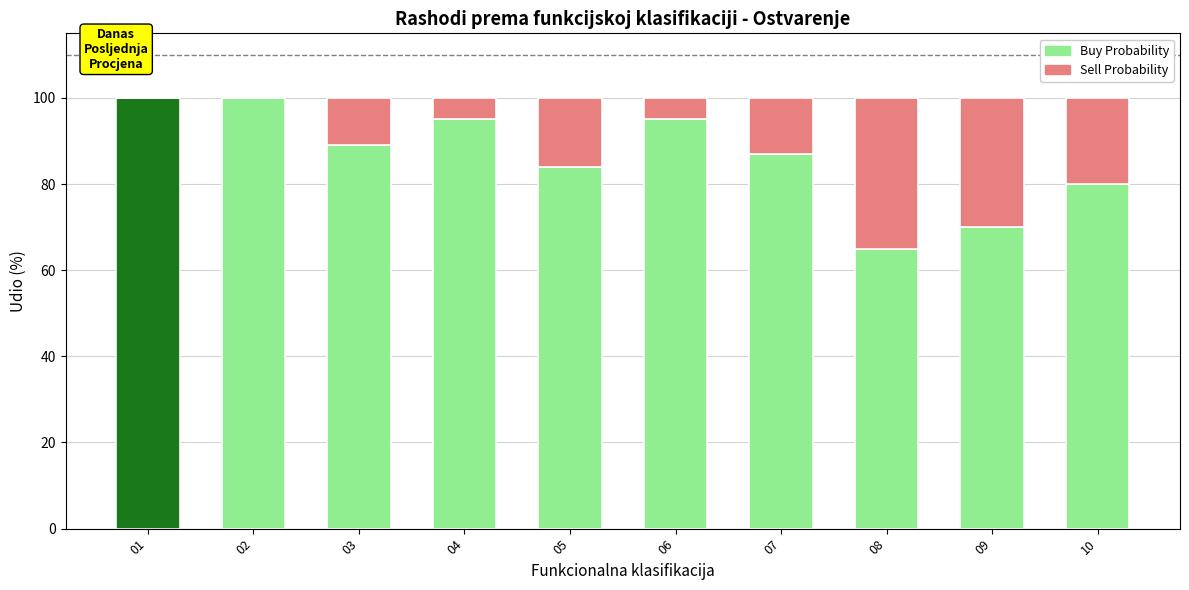

Rank the series by their average value, from lowest to highest.

Sell Probability, Buy Probability